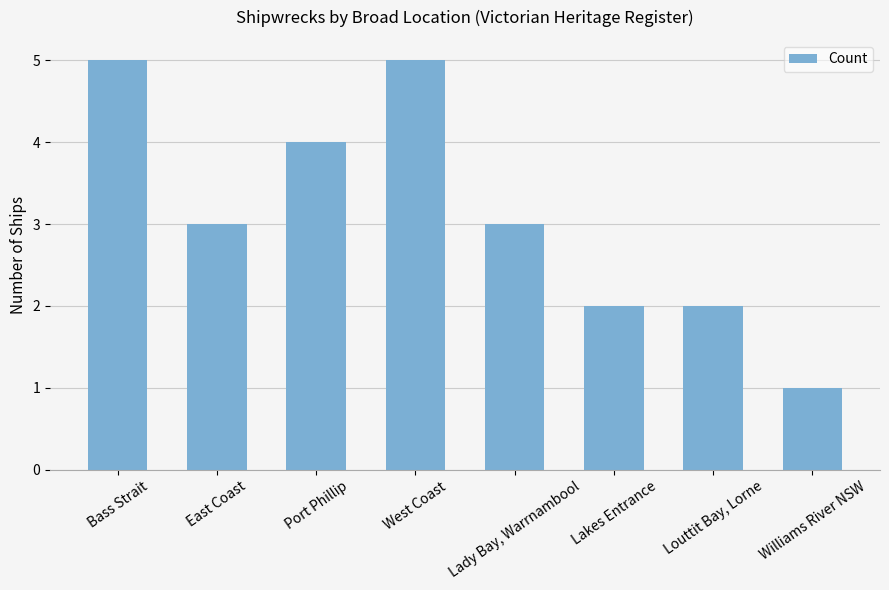

What is the label of the 7th bar from the left?

Louttit Bay, Lorne